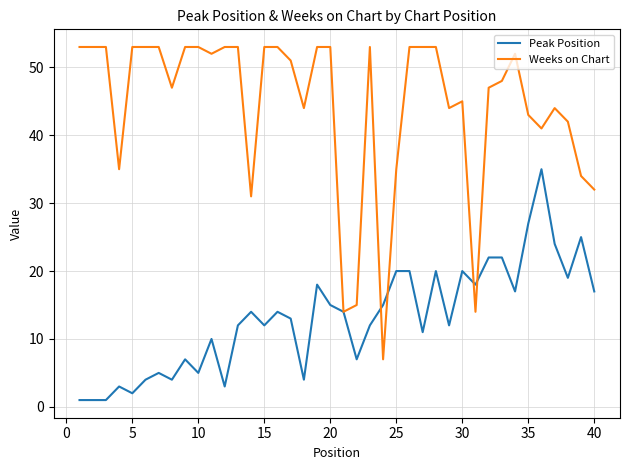

How many lines are shown in the chart?

2